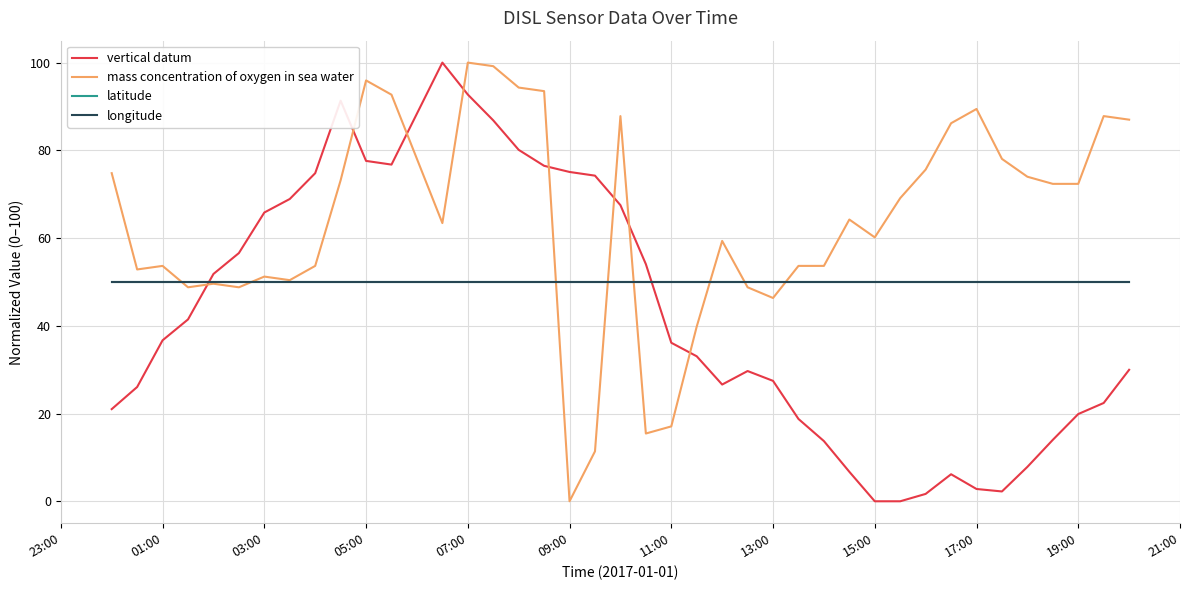

True or false: longitude and latitude intersect in this chart.

False